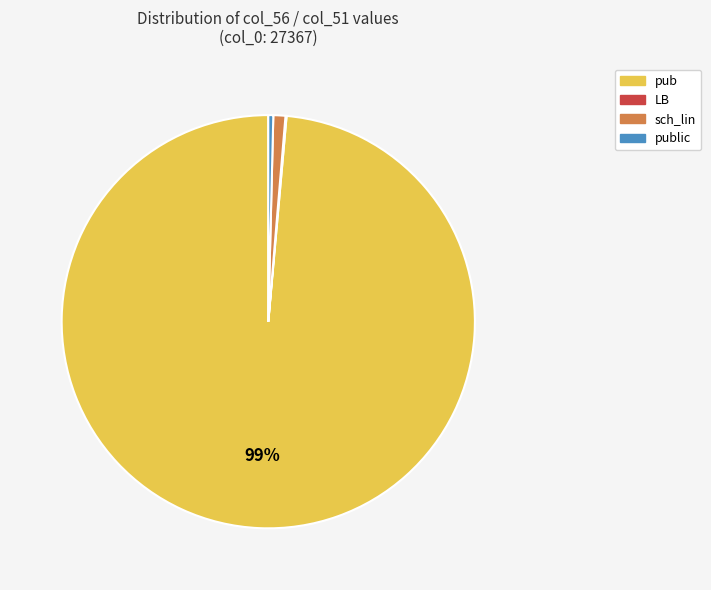

Is there any slice that represents more than half of the pie?

Yes